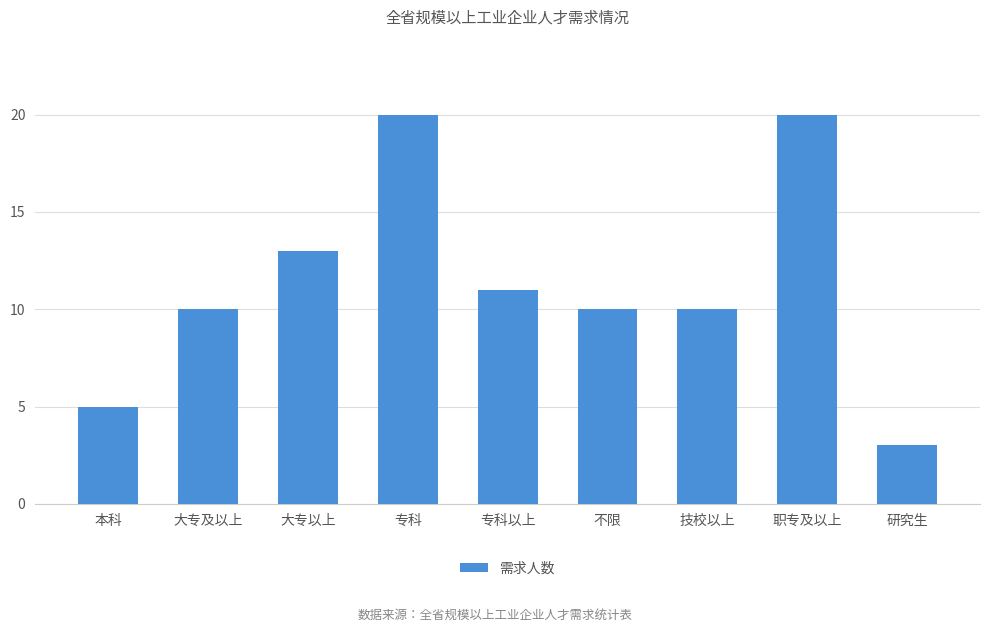

Is it true that the value at 不限 is 5?

False